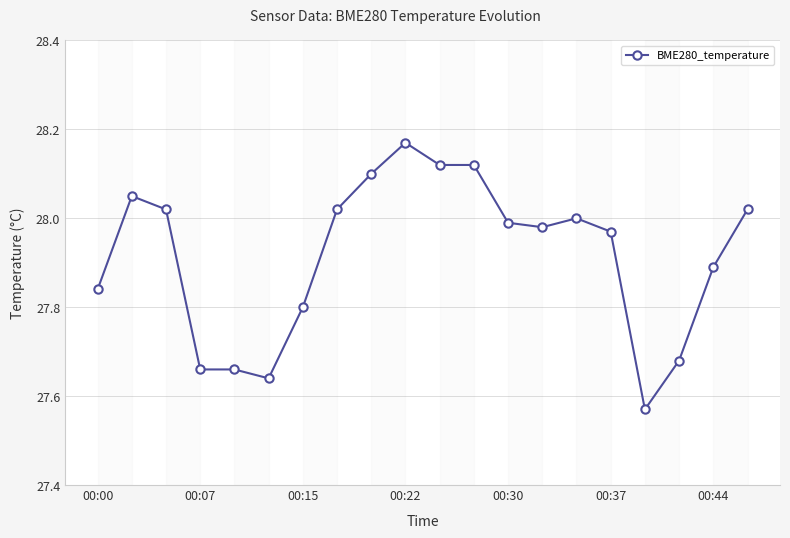

What is the sum of all values?

558.3